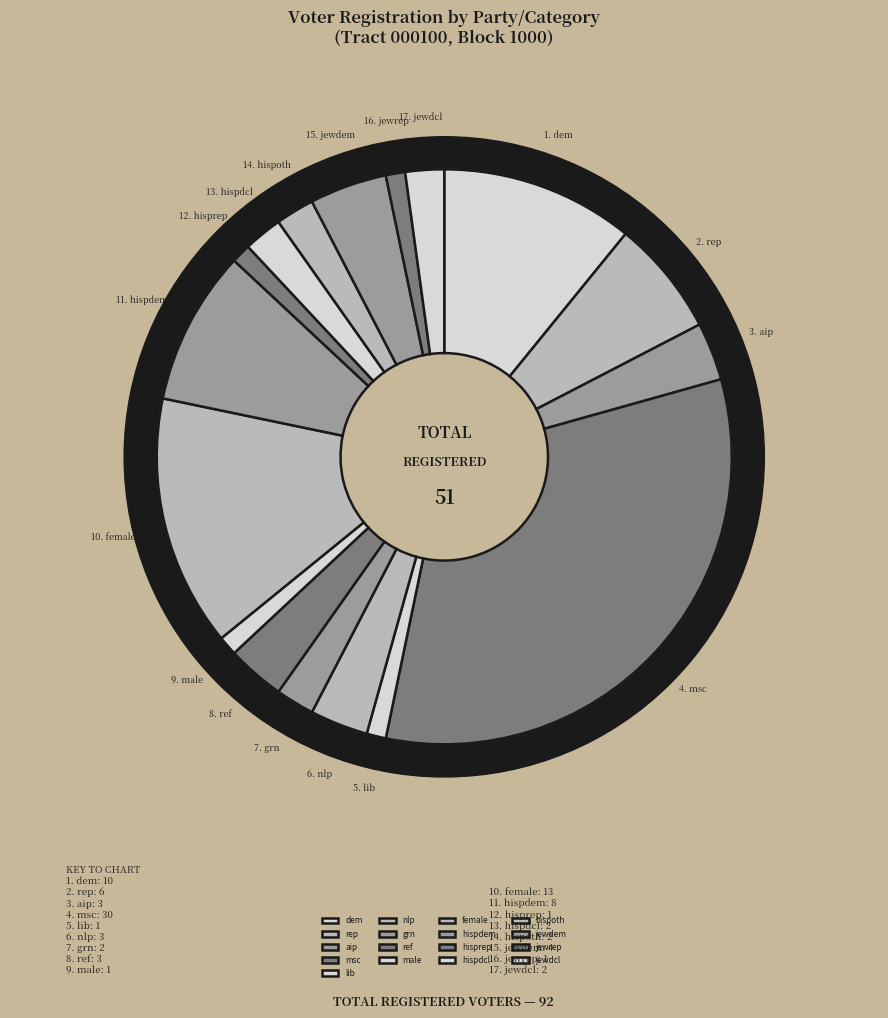

Which category has the biggest portion of the pie?

msc